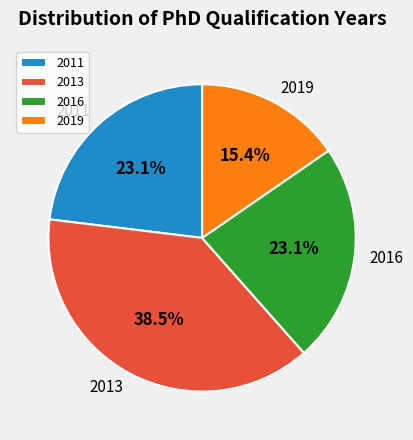

Is it true that 2011 is 32% of the pie?

False